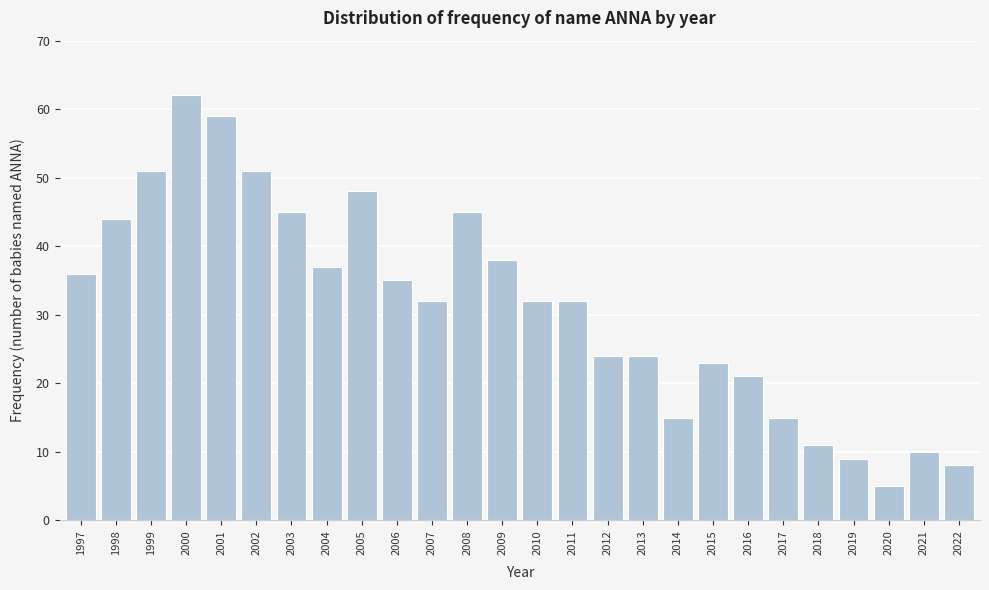

Reading left to right, list all the values displayed in this chart.

1997=36	1998=44	1999=51	2000=62	2001=59	2002=51	2003=45	2004=37	2005=48	2006=35	2007=32	2008=45	2009=38	2010=32	2011=32	2012=24	2013=24	2014=15	2015=23	2016=21	2017=15	2018=11	2019=9	2020=5	2021=10	2022=8